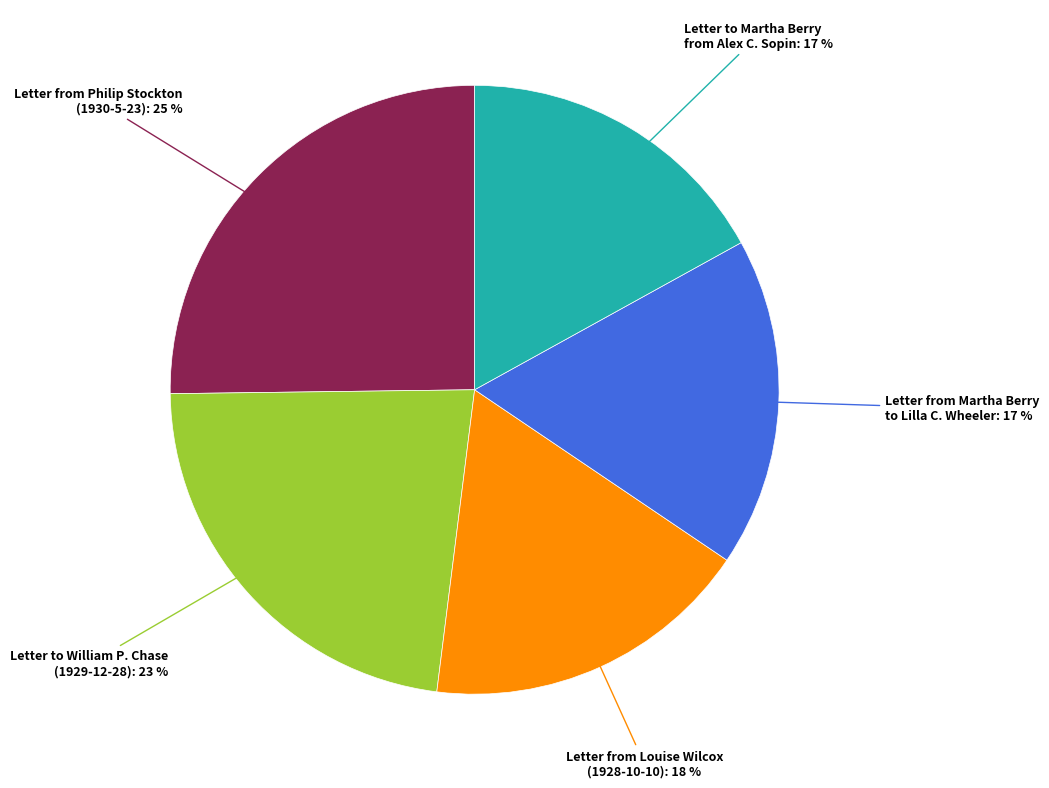

Does Letter from Martha Berry to Lilla C. Wheeler: 17 % represent more than half of the total?

No